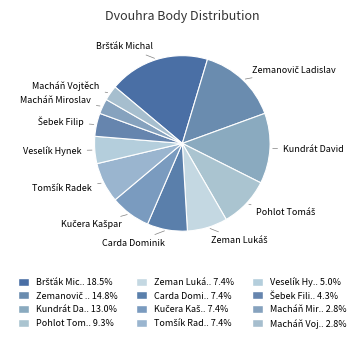

Count the number of slices in the pie.

12